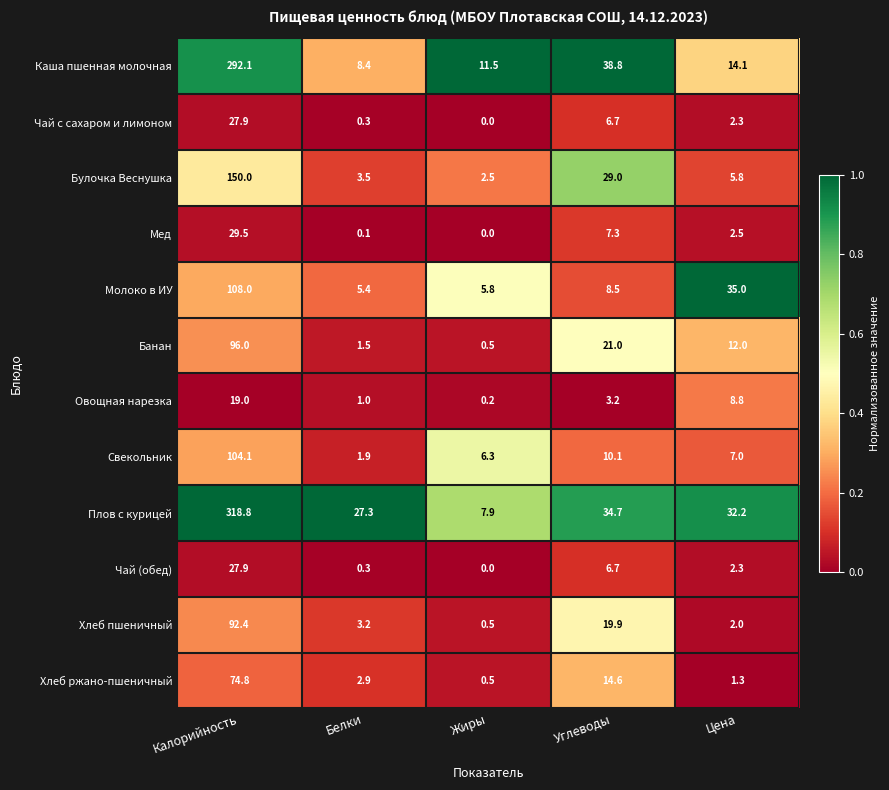

Which series has the largest total across all categories?

Плов с курицей